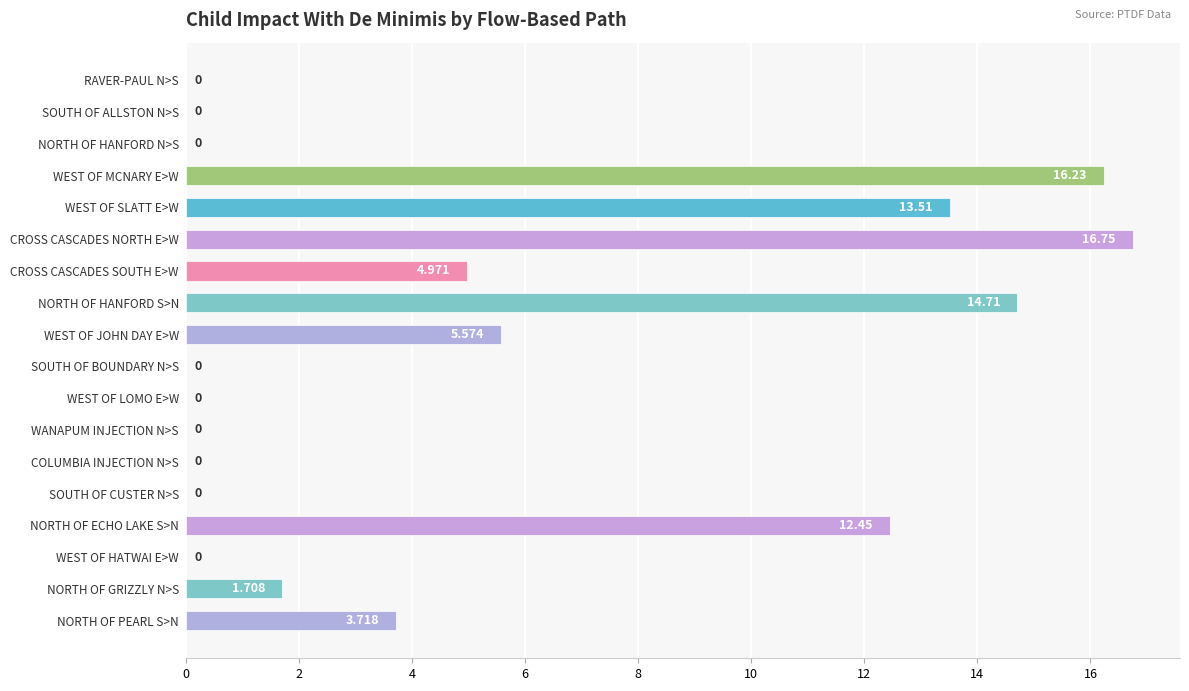

What is the sum of all values?

89.6